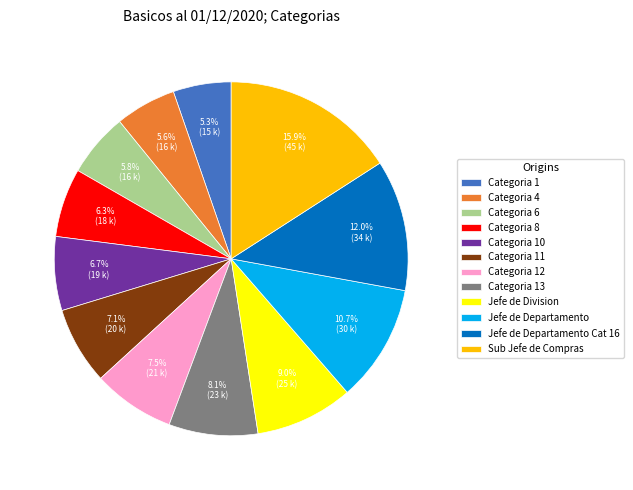

To the nearest percent, what portion does Categoria 4 represent?

6%